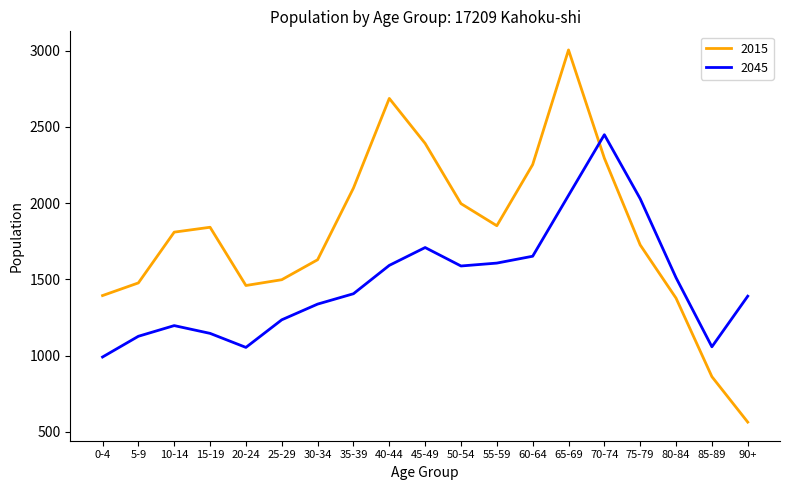

List the series in order of their overall mean, lowest first.

2045, 2015